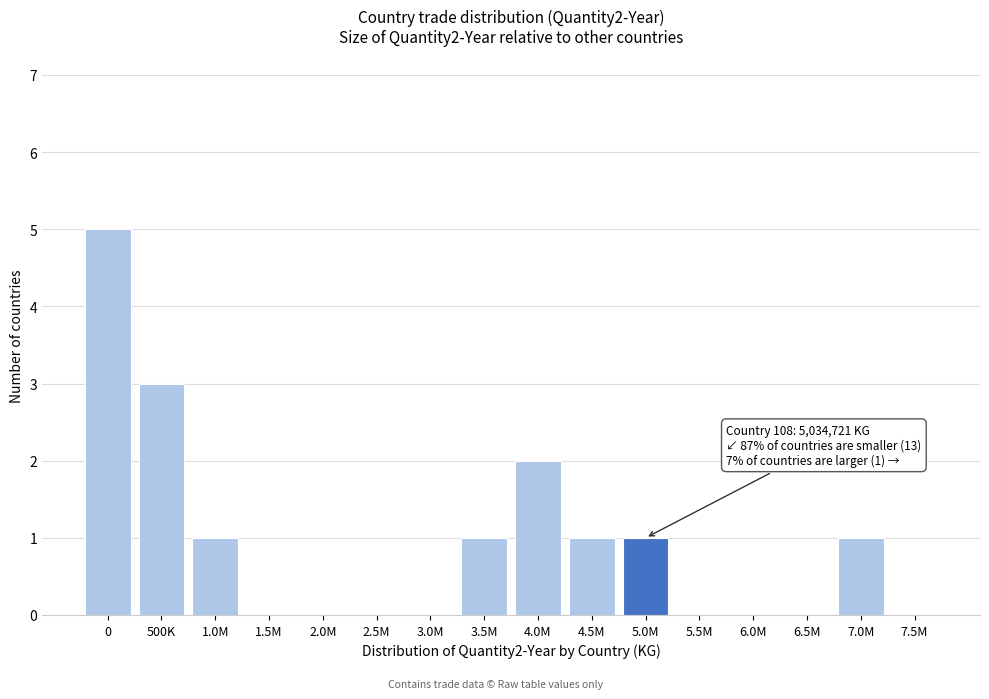

Reading left to right, list all the values displayed in this chart.

0=5	500K=3	1.0M=1	1.5M=0	2.0M=0	2.5M=0	3.0M=0	3.5M=1	4.0M=2	4.5M=1	5.0M=1	5.5M=0	6.0M=0	6.5M=0	7.0M=1	7.5M=0